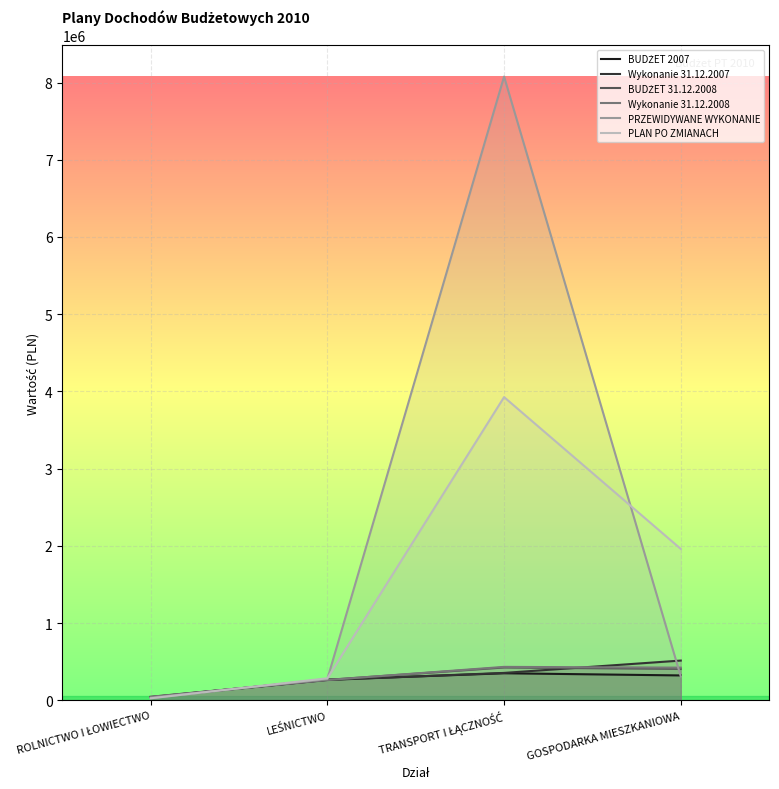

What is the value of the Wykonanie 31.12.2008 point at the 2nd from the left?

262759